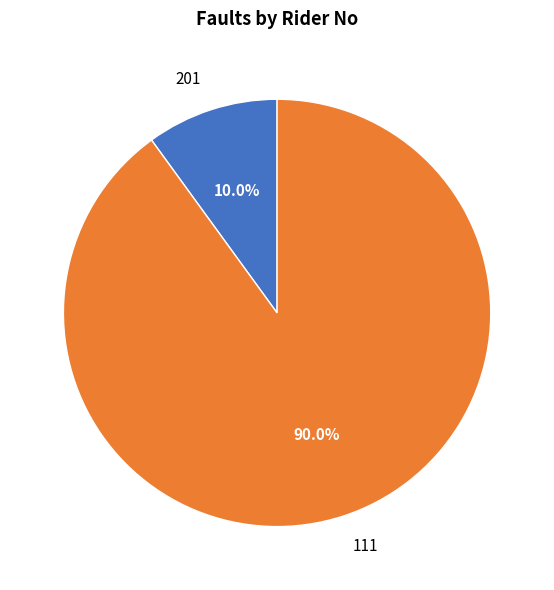

Rank the categories by value from lowest to highest.

201, 111